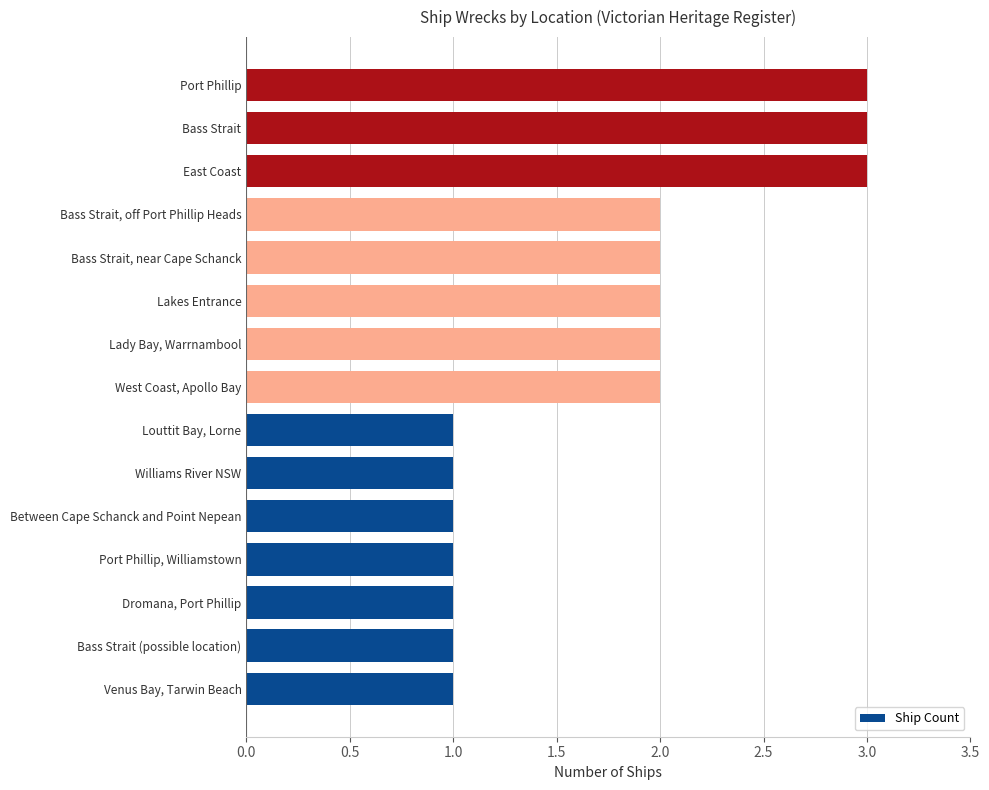

Which has a higher value, Williams River NSW or East Coast?

East Coast